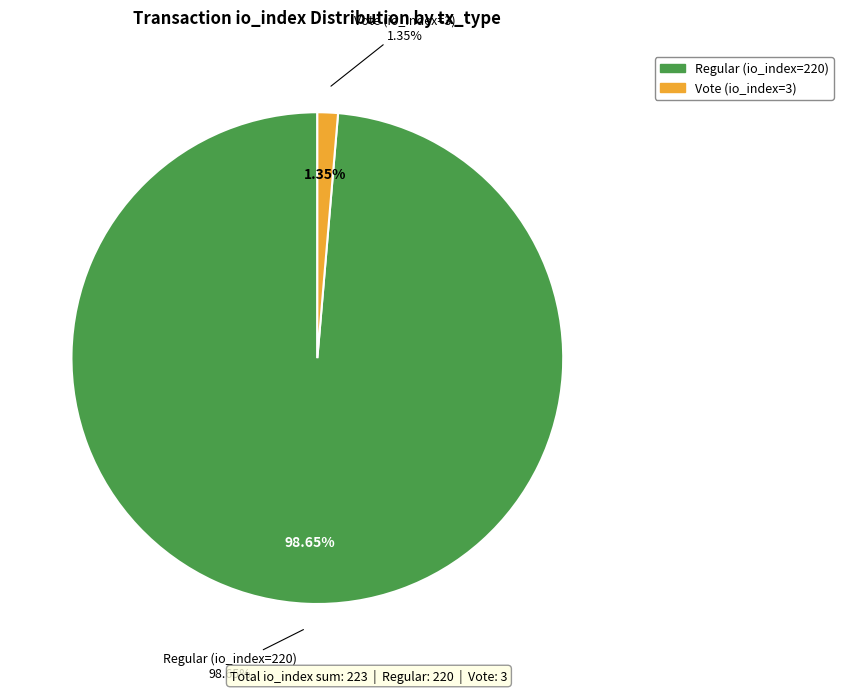

Is there any slice that represents more than half of the pie?

Yes